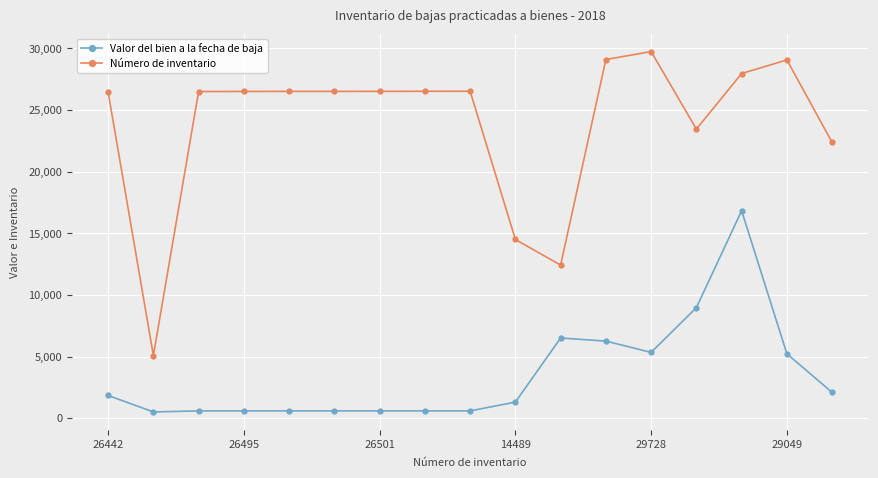

Count the number of data series in this chart.

2